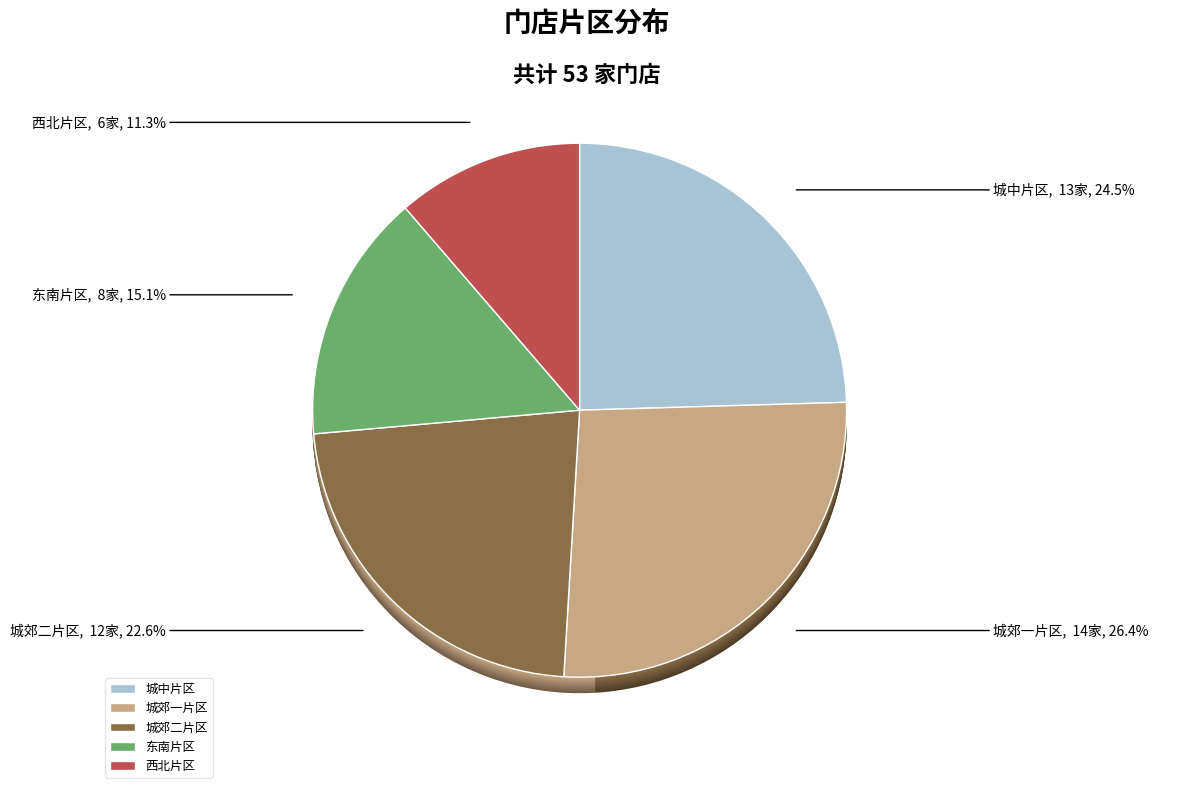

Count the number of slices in the pie.

5